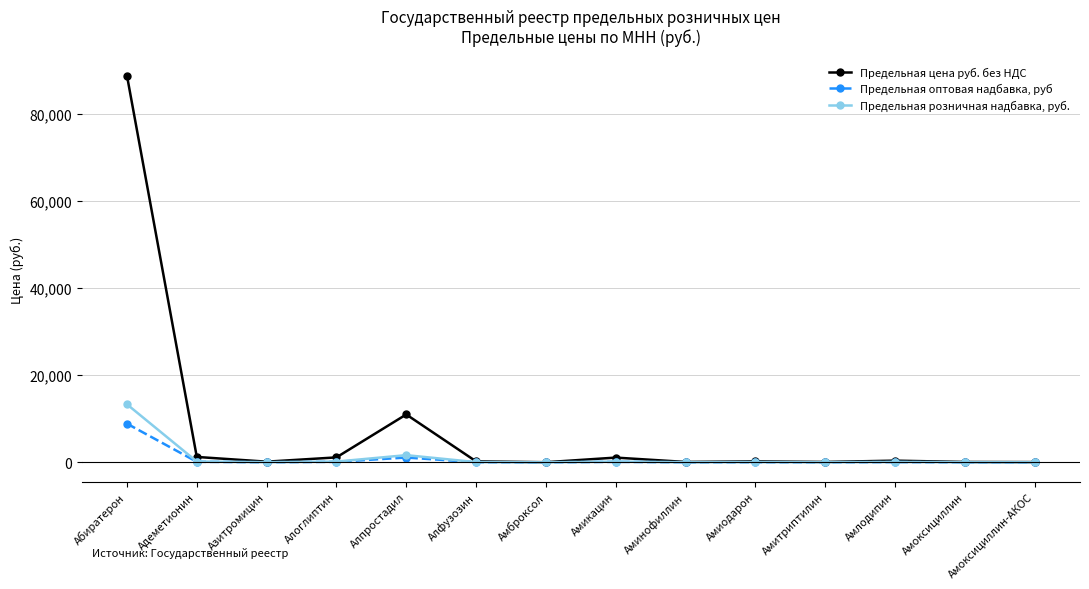

What is the total value across all series at Амброксол?

37.5